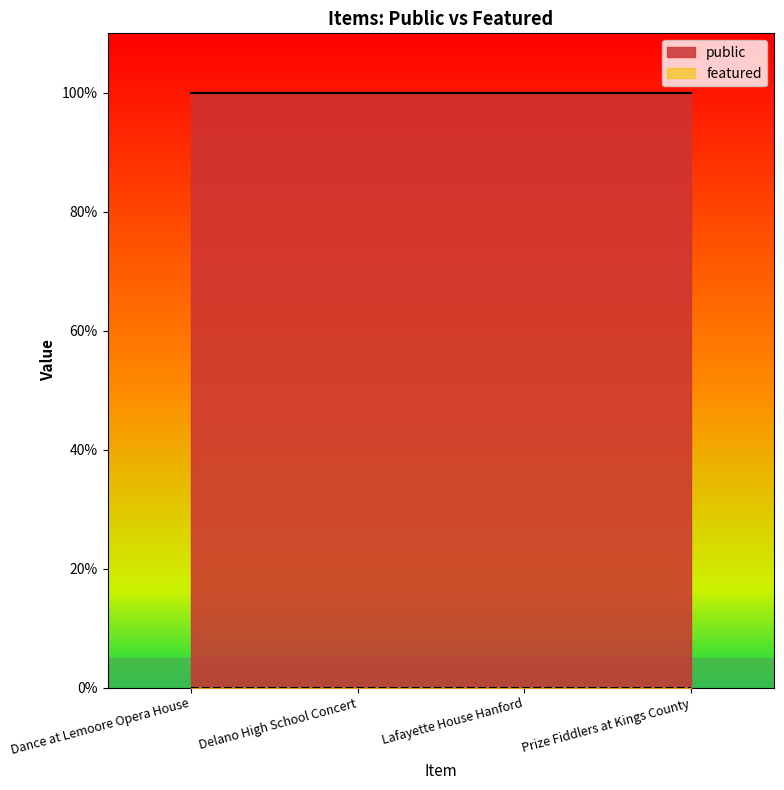

List the series in order of their peak value, lowest first.

featured, public